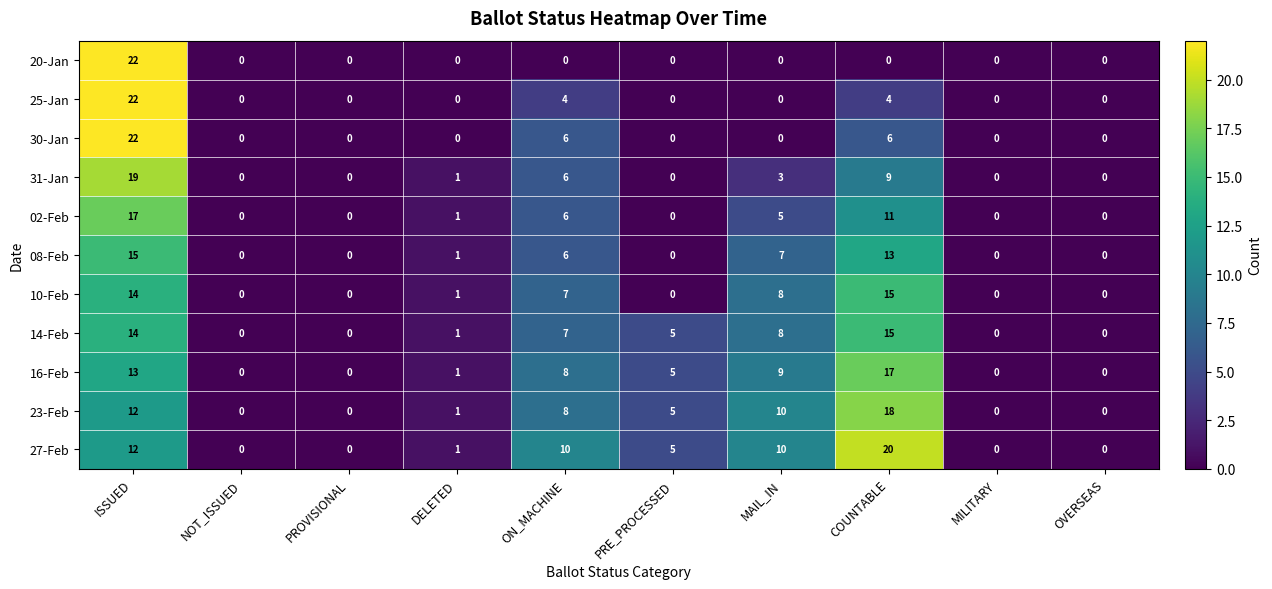

What is the sum of the 14-Feb values at MAIL_IN and NOT_ISSUED?

8